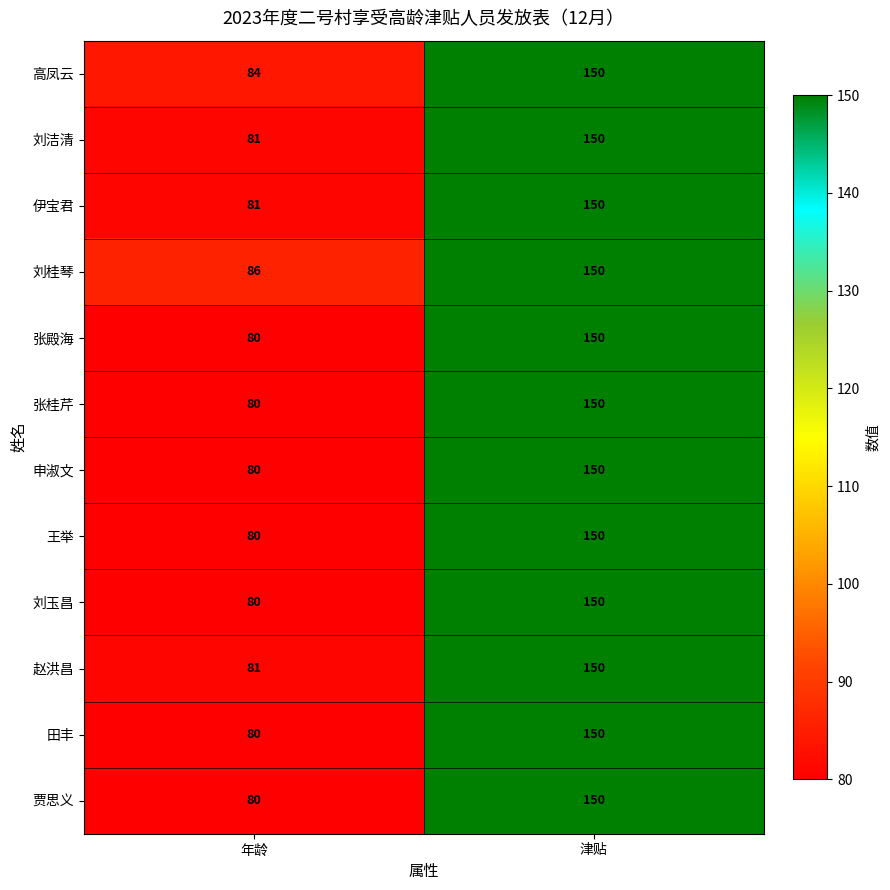

List the labels in order of 张殿海 value, smallest first.

年龄, 津贴